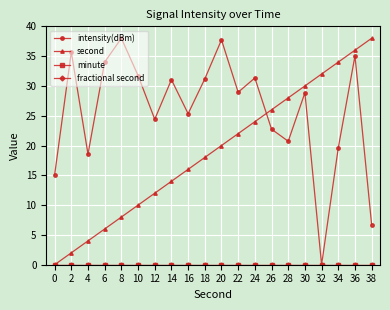

Rank the categories by intensity(dBm) value from highest to lowest.

8, 20, 2, 36, 6, 10, 24, 18, 14, 22, 30, 16, 12, 26, 28, 34, 4, 0, 38, 32